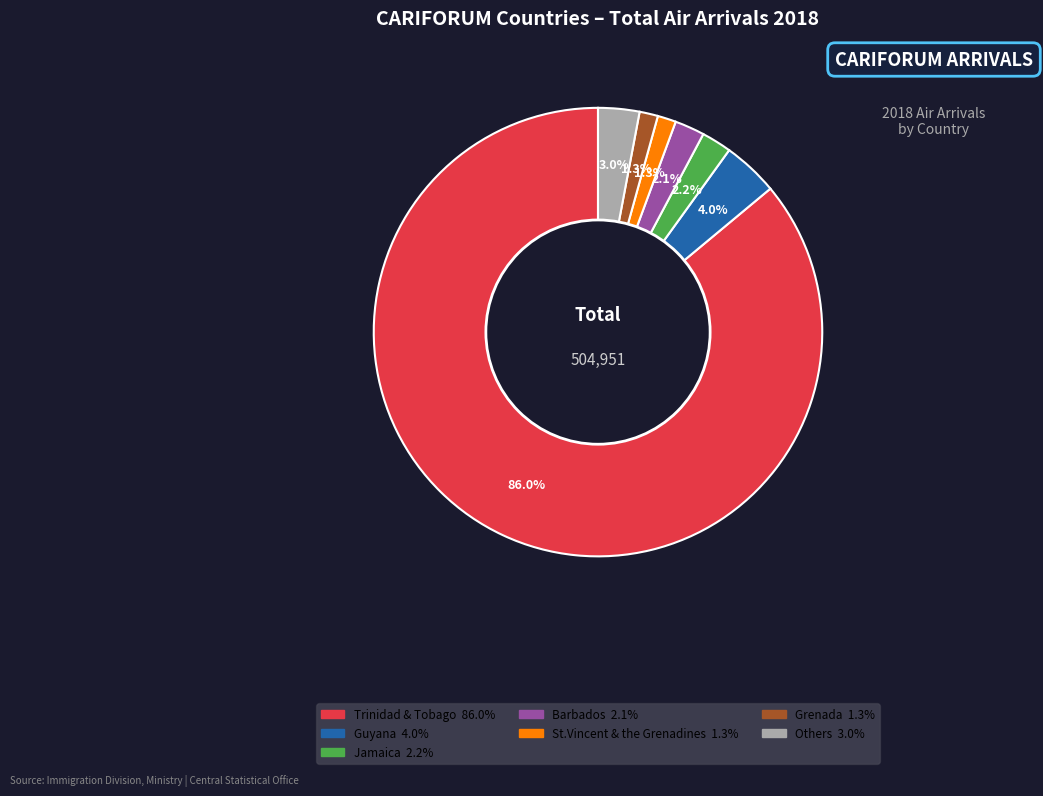

Does any single category account for the majority?

Yes